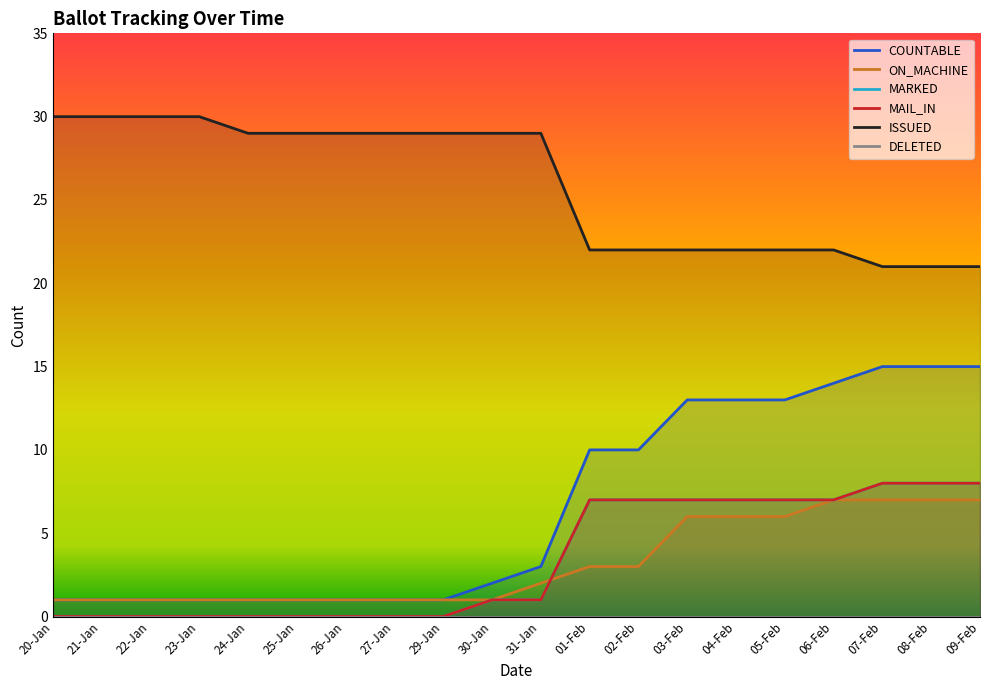

The value of MAIL_IN at 29-Jan is 0. True or false?

True